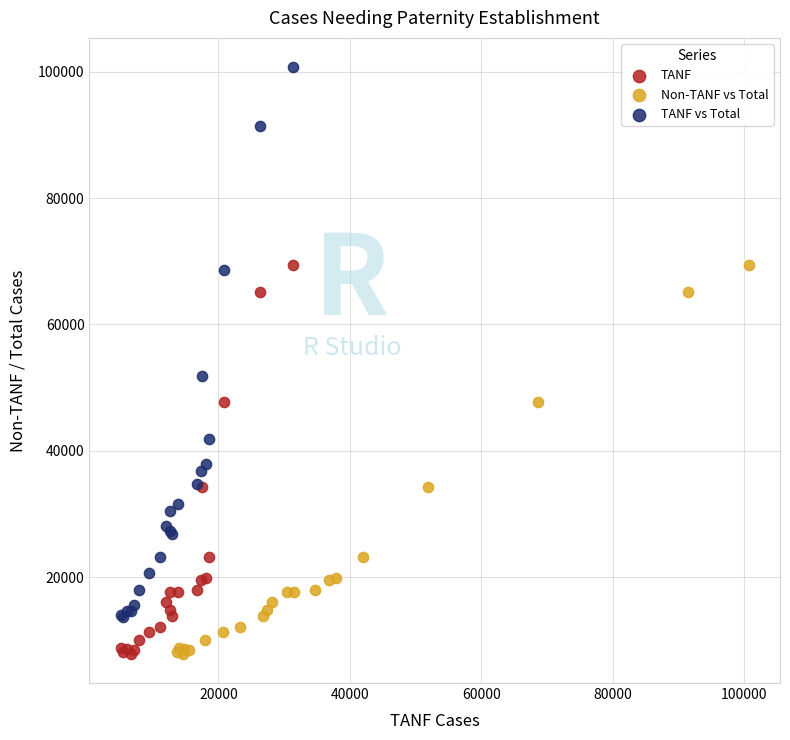

Which series reaches the maximum Y coordinate?

TANF vs Total